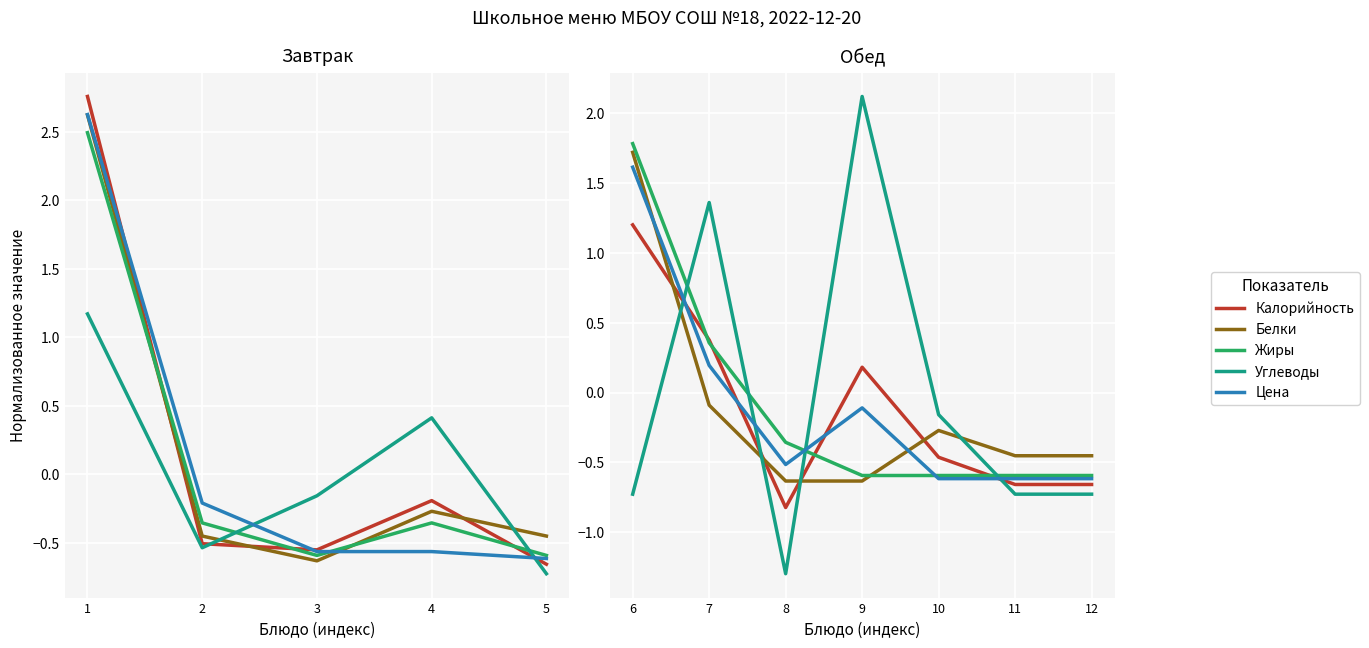

Where is the first local maximum for Цена?

9